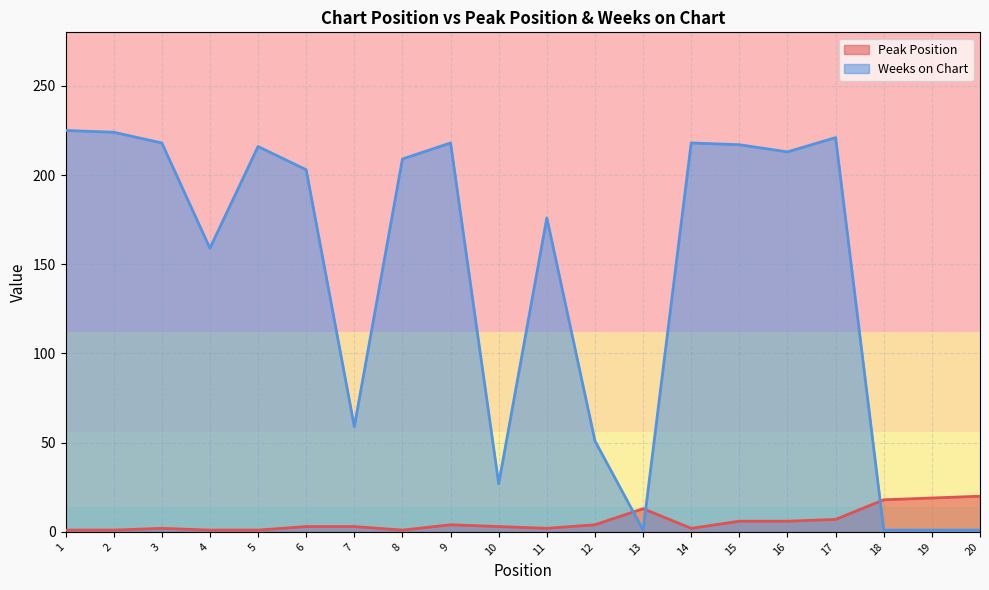

What value does the Peak Position series have at 20, to the nearest 10?

20